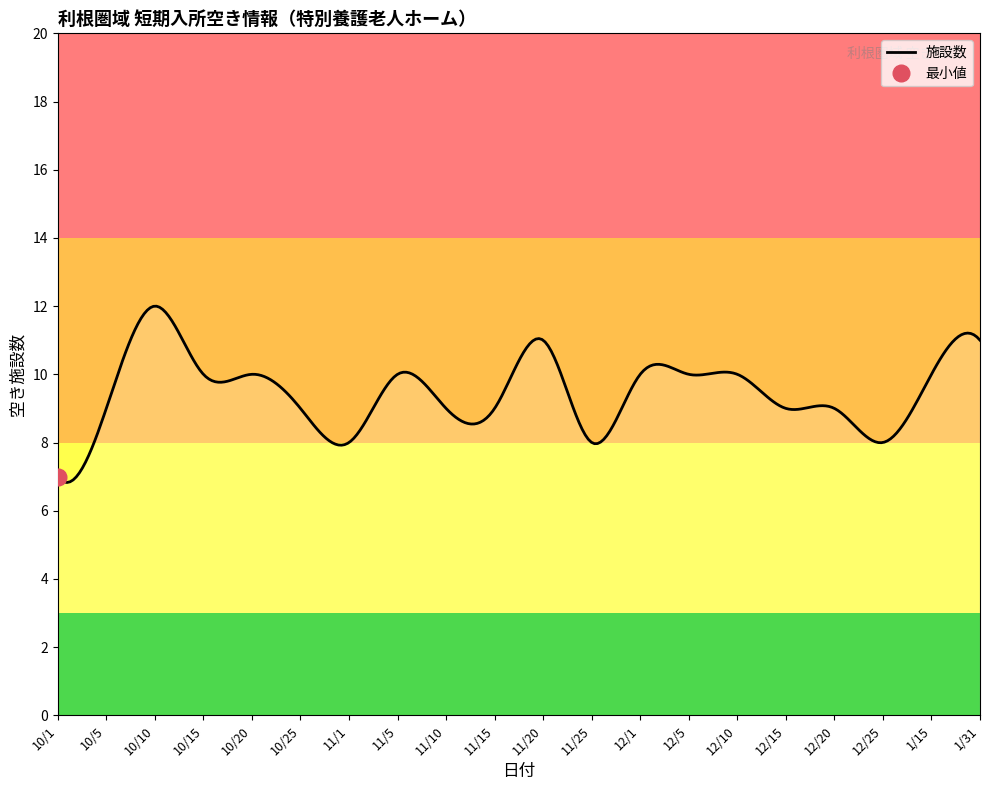

How many categories are shown in the chart?

20